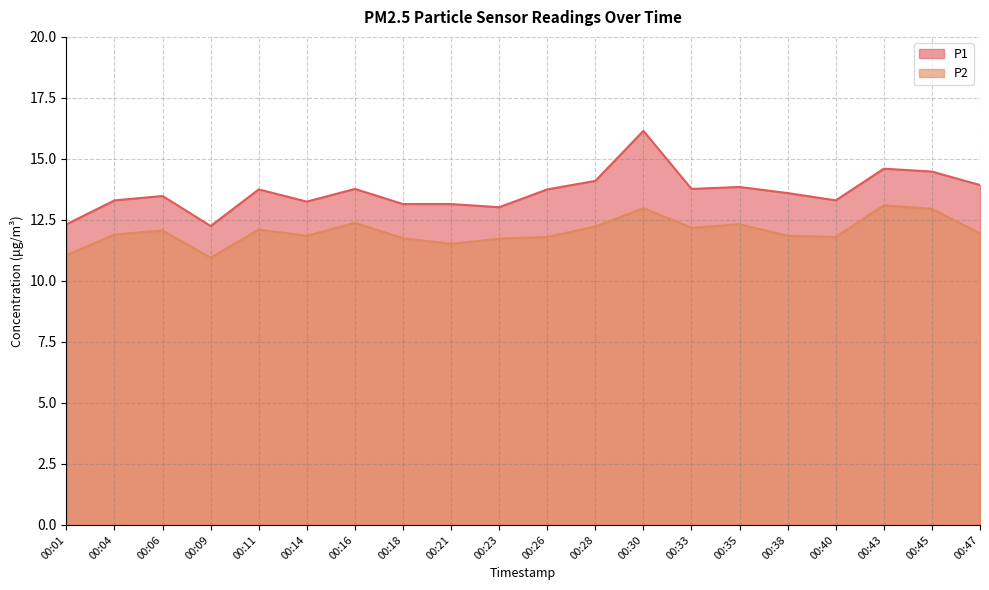

Rank the series at 00:38 from lowest to highest value.

P2, P1